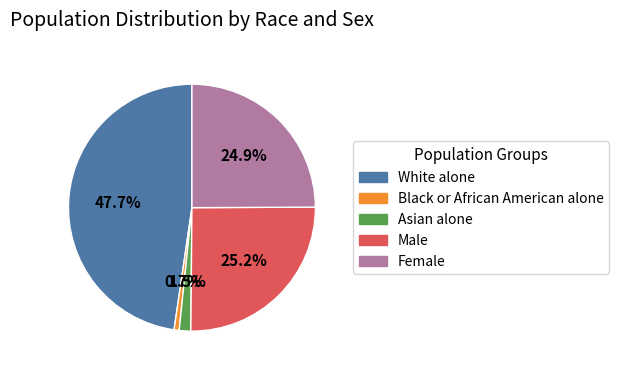

To the nearest percent, what is the difference between the Black or African American alone and Asian alone slice percentages?

1%